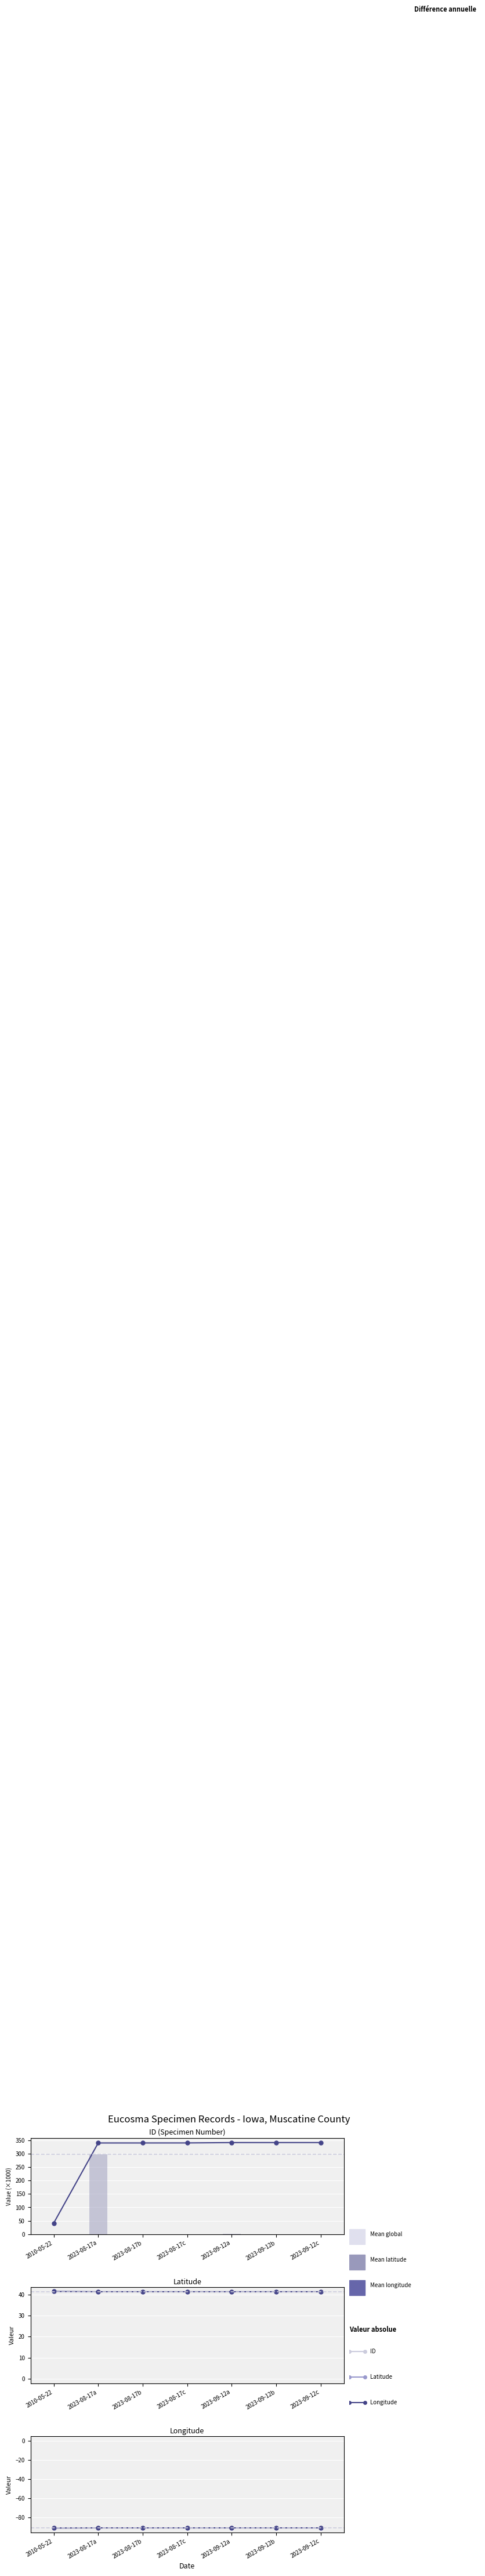

What is the average value of the Latitude series?

41.4